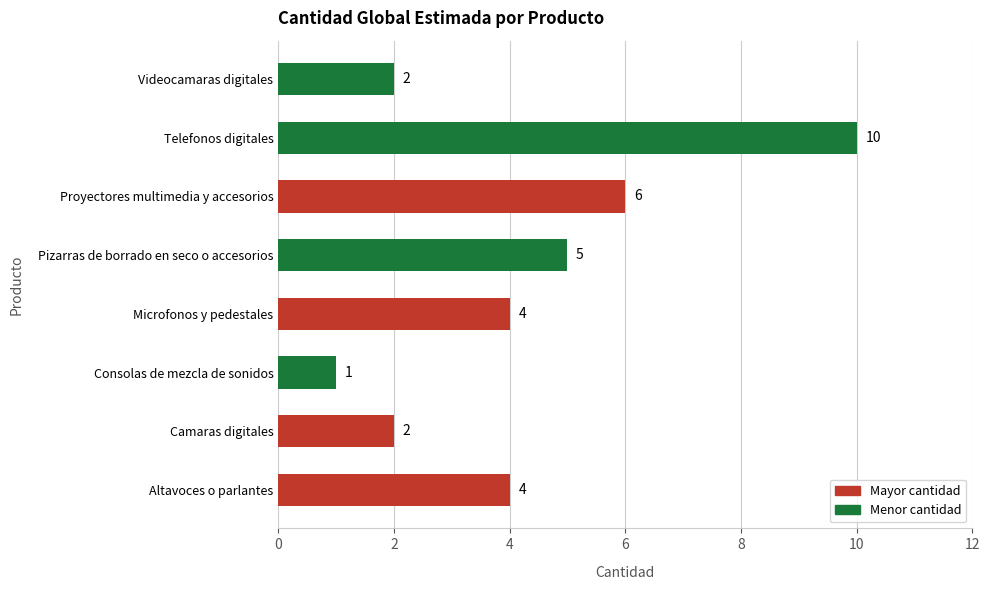

Reading top to bottom, what are all the values shown in this chart?

2	10	6	5	4	1	2	4